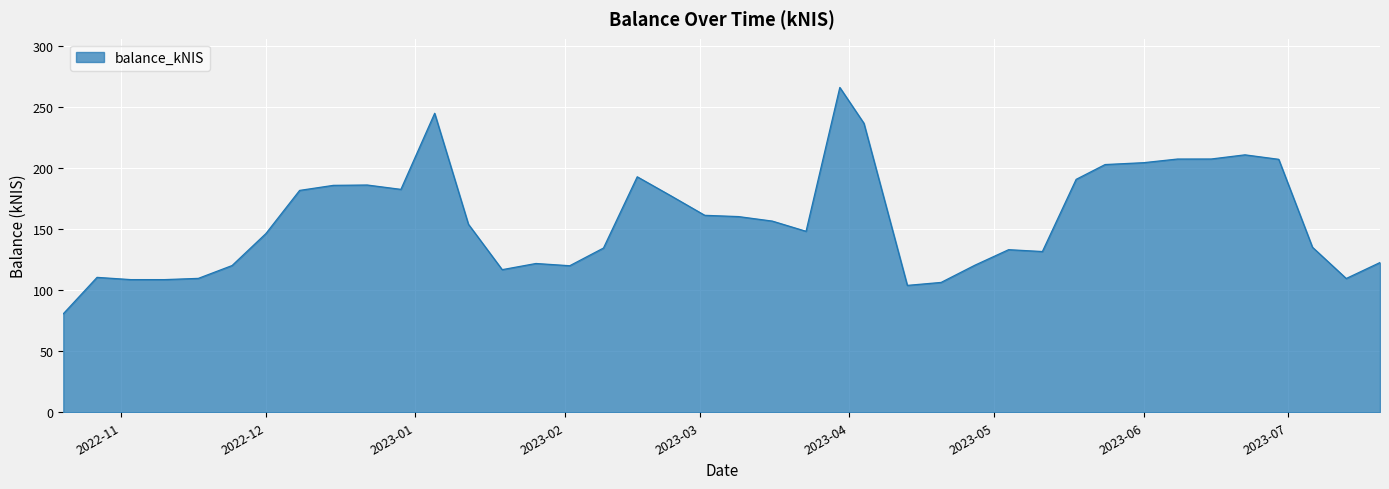

What is the difference between the maximum and minimum values?

185.3